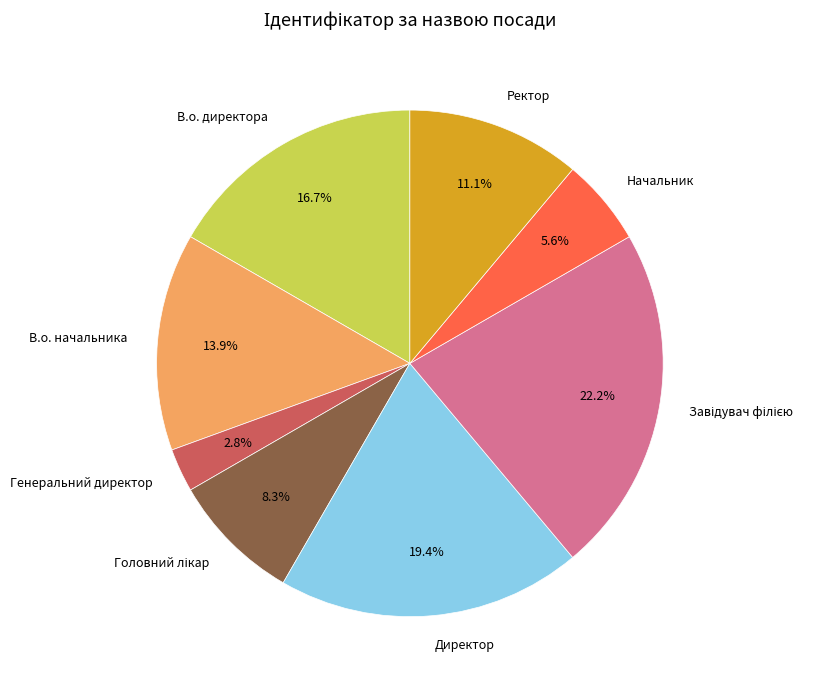

To the nearest percent, what portion does Начальник represent?

6%